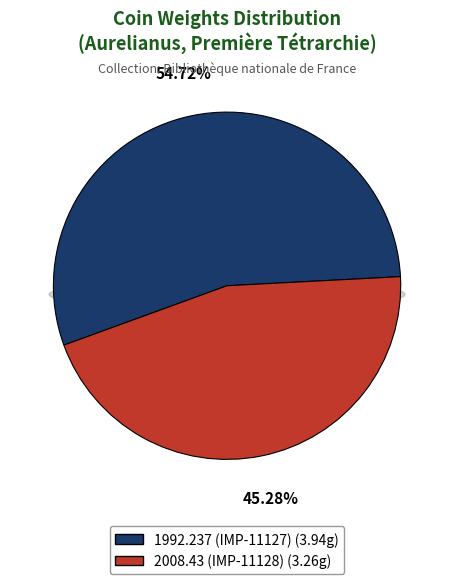

To the nearest percent, what is the combined percentage of 2008.43 (IMP-11128) and 1992.237 (IMP-11127)?

100%